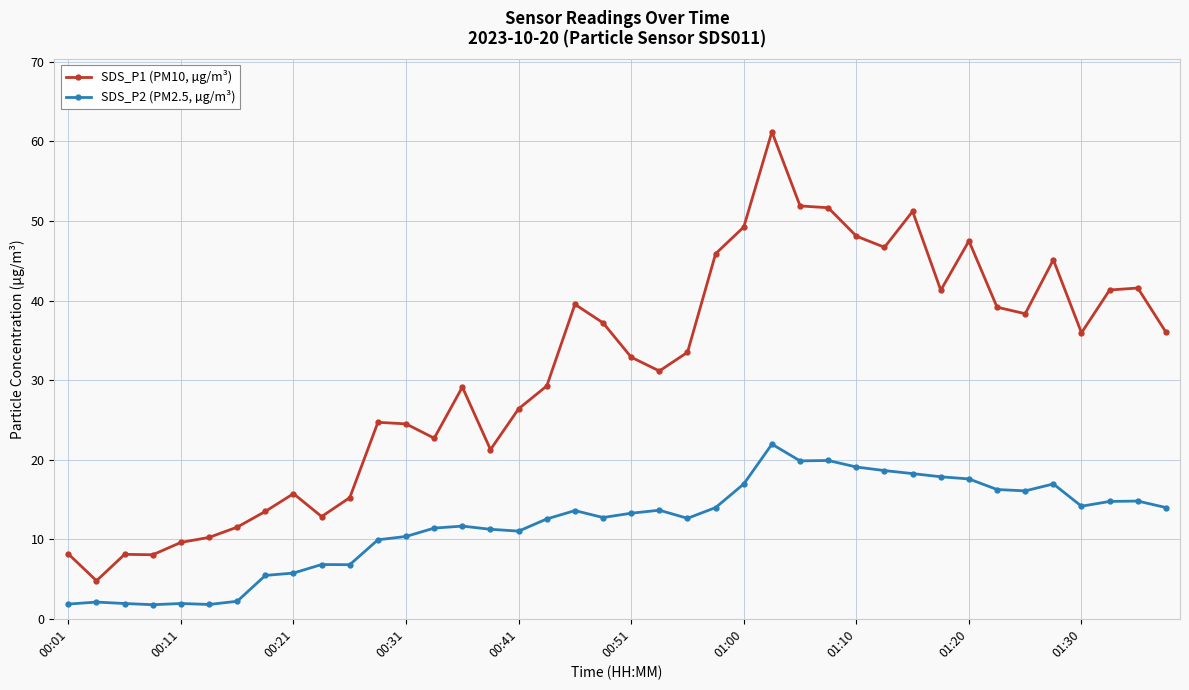

What is the average value of the SDS_P2 (PM2.5, µg/m³) series?

11.8